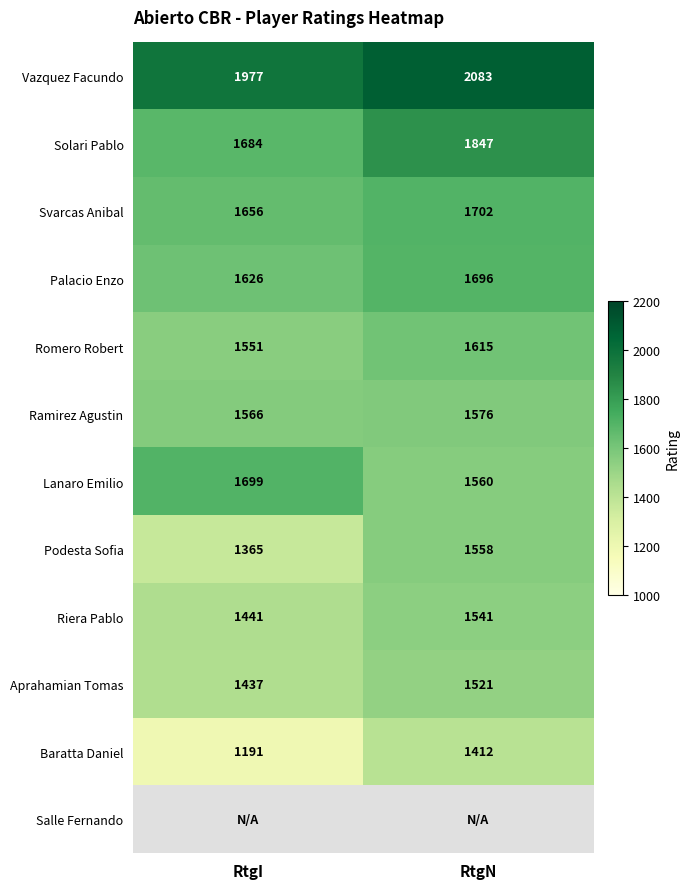

List the labels in order of Baratta Daniel value, largest first.

RtgN, RtgI